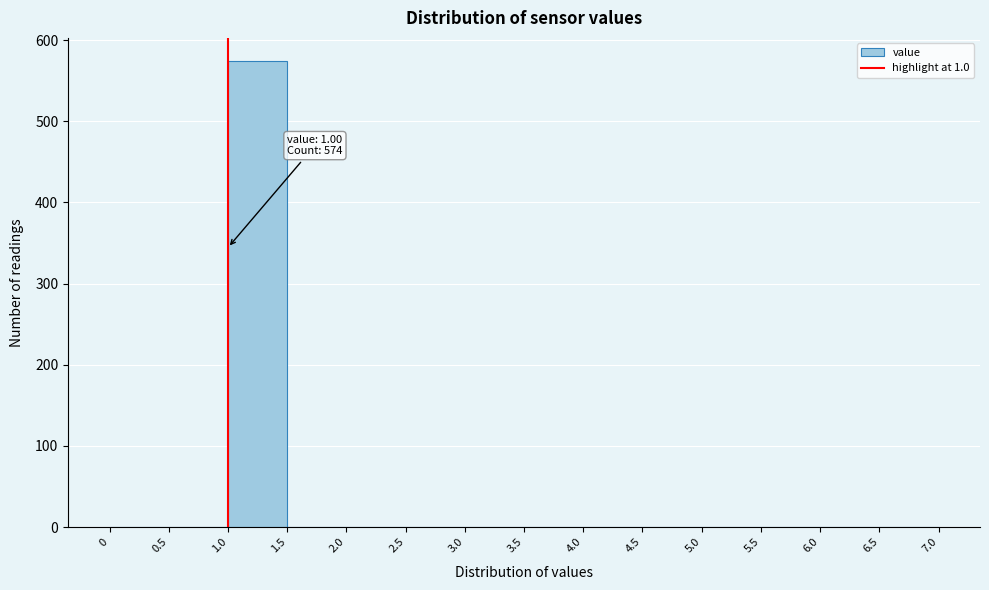

Which range on the x-axis has the tallest bar?

1.0 to 1.5